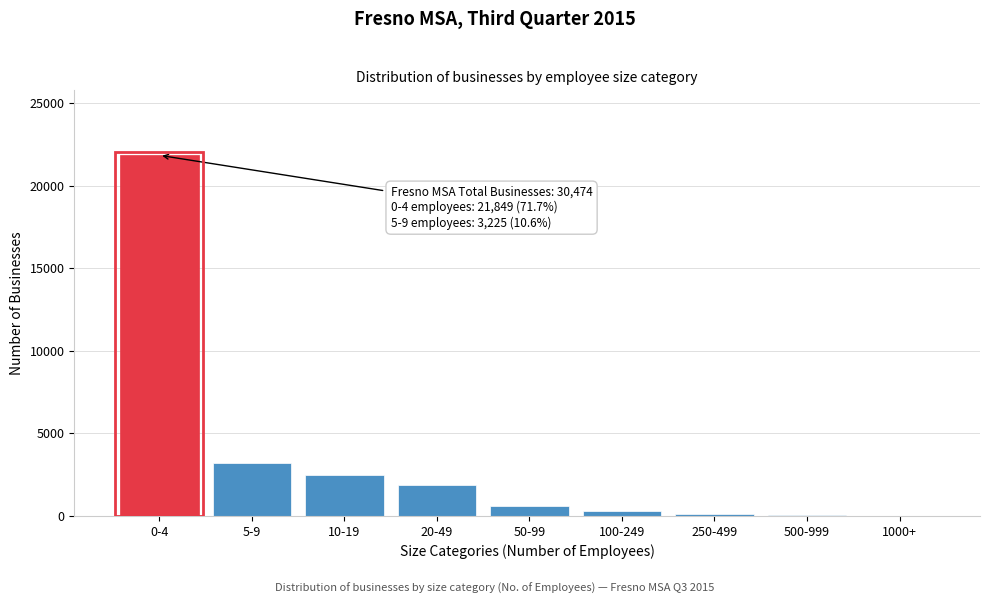

Where is the data nearest to the value 10931?

5-9